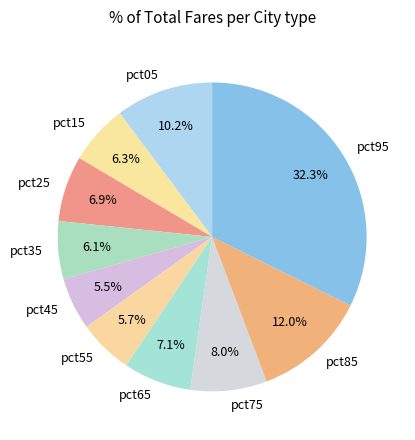

How many segments does this pie chart have?

10